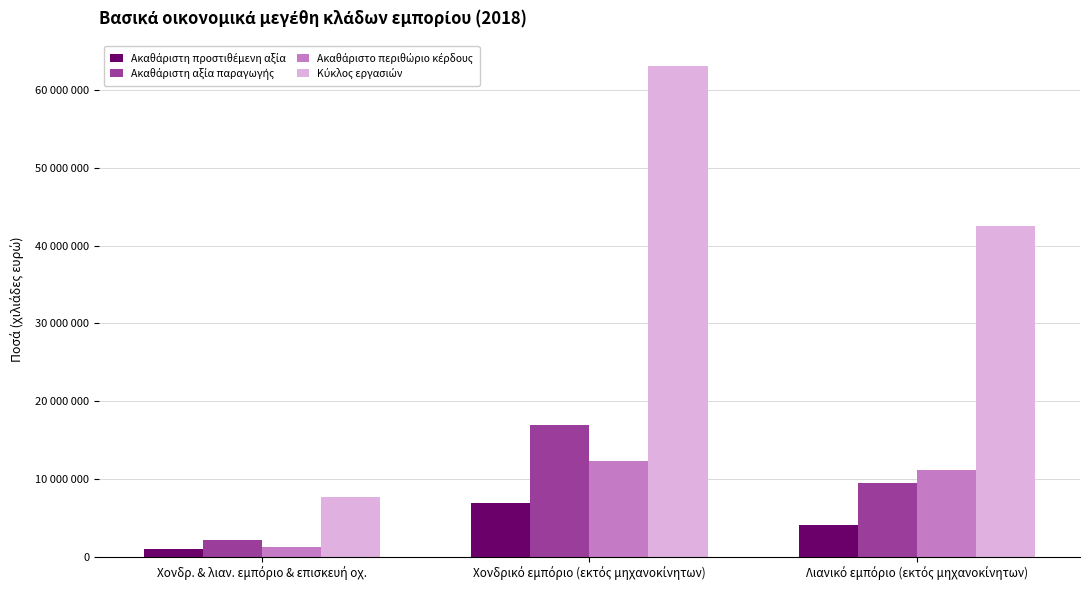

At how many categories does at least one series exceed 22460039?

2